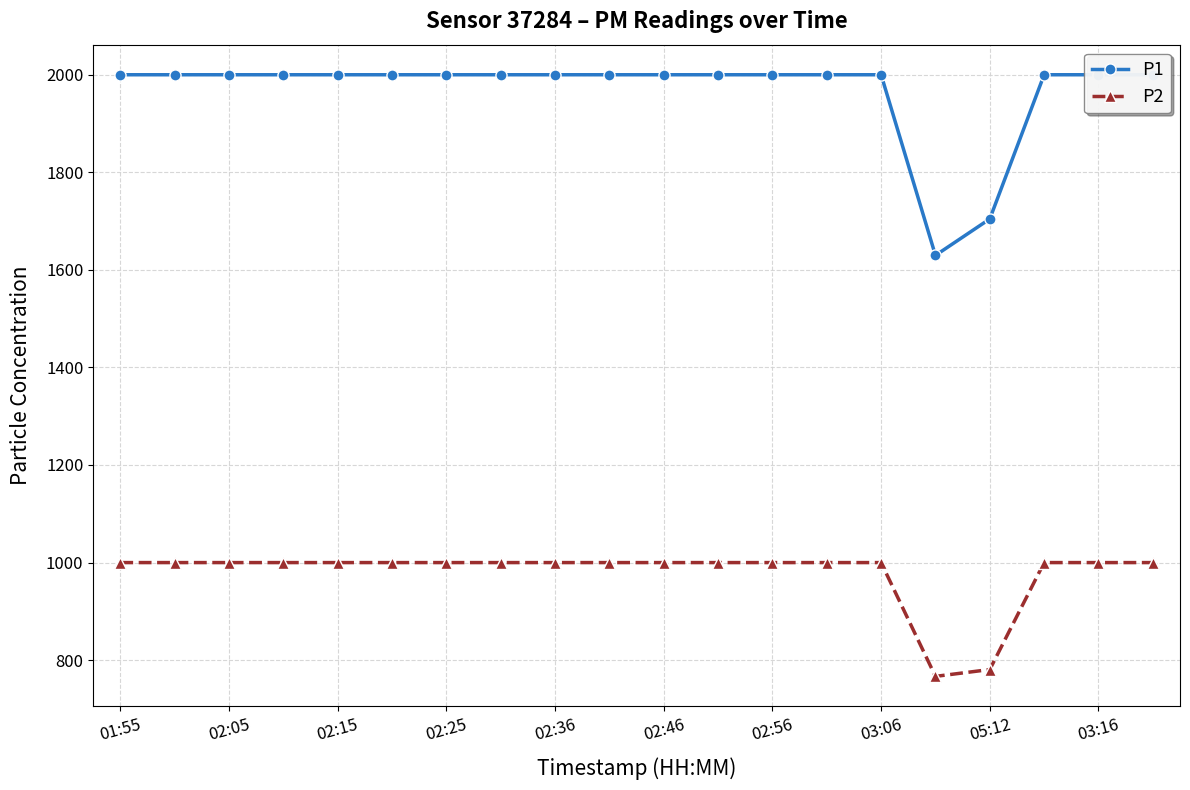

At how many categories does at least one series exceed 868?

20